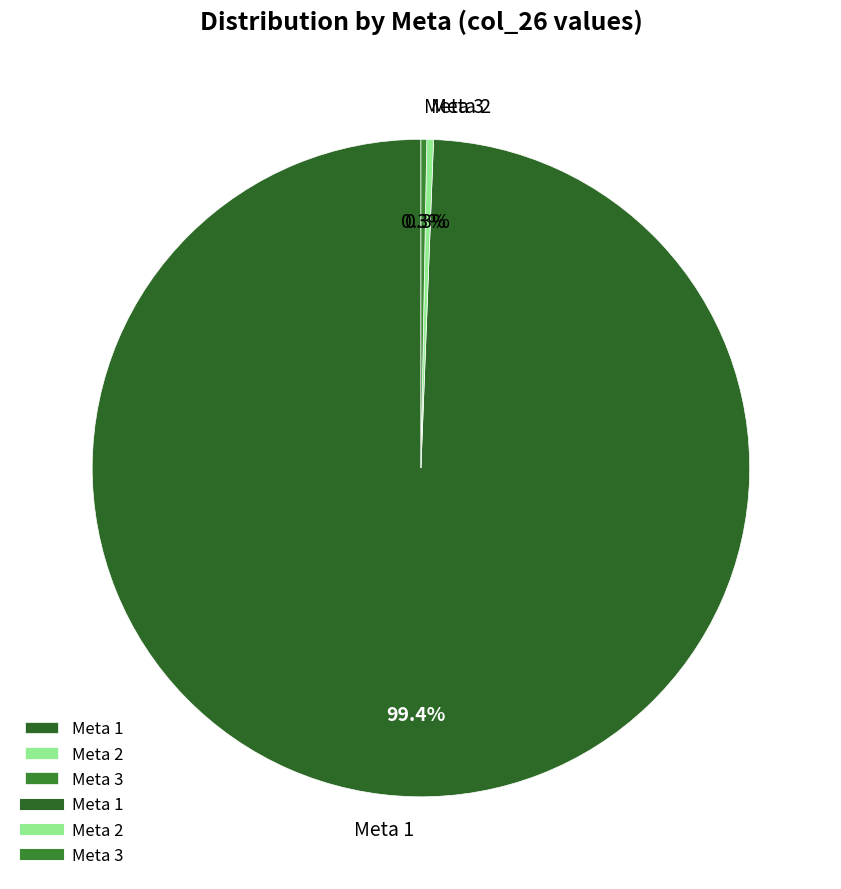

What percentage do Meta 1 and Meta 3 together represent?

99.7%